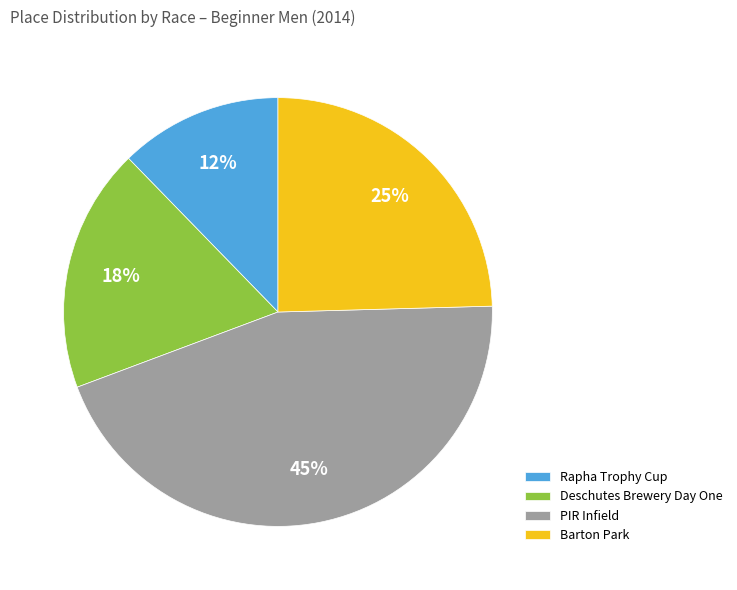

Between PIR Infield and Rapha Trophy Cup, which is larger?

PIR Infield